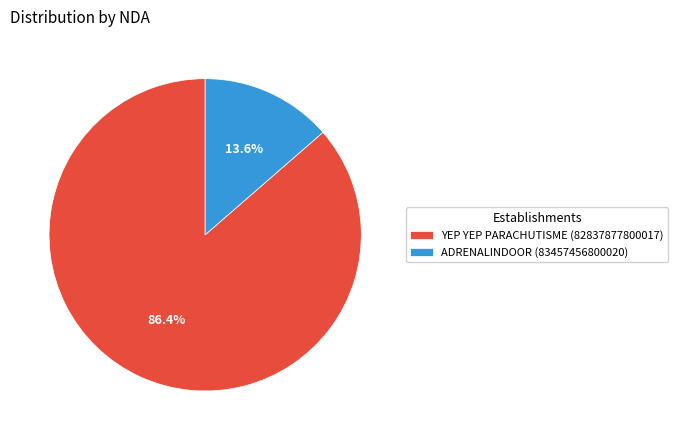

To the nearest percent, what is the average slice percentage?

50%